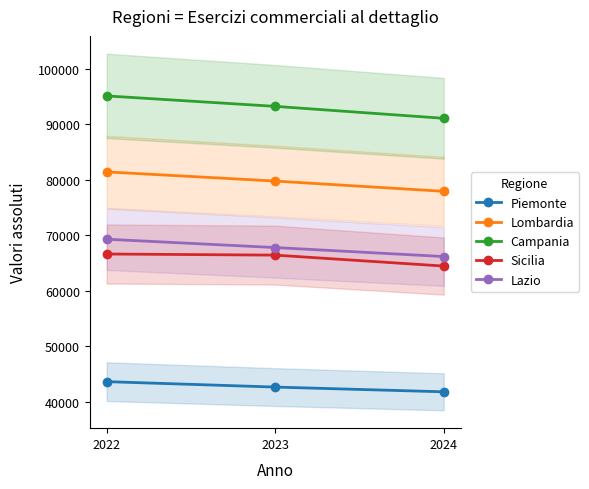

At which category is the sum across all series the highest?

2022